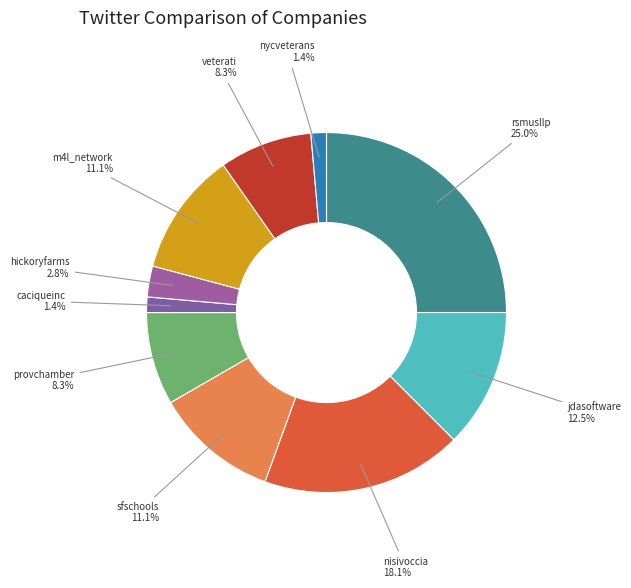

To the nearest percent, what is the difference between the sfschools and provchamber slice percentages?

3%